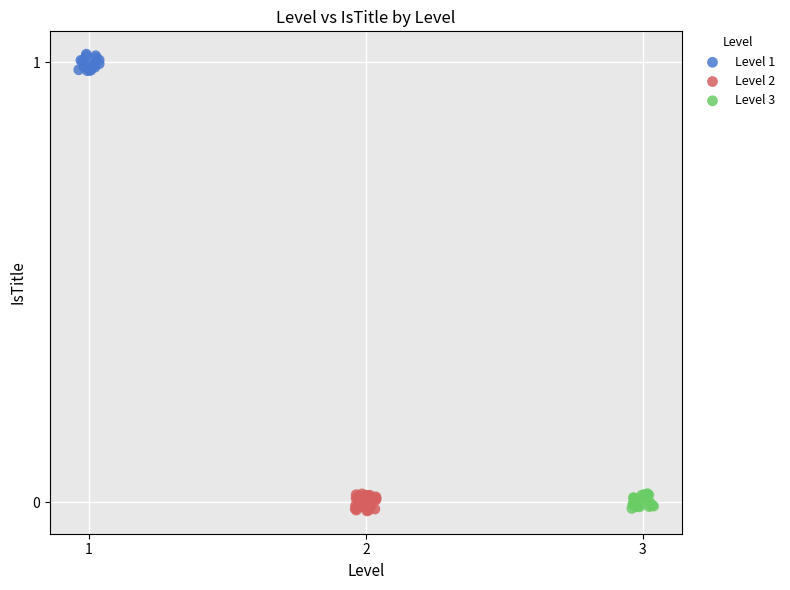

Which series contains the highest Y value?

Level 1